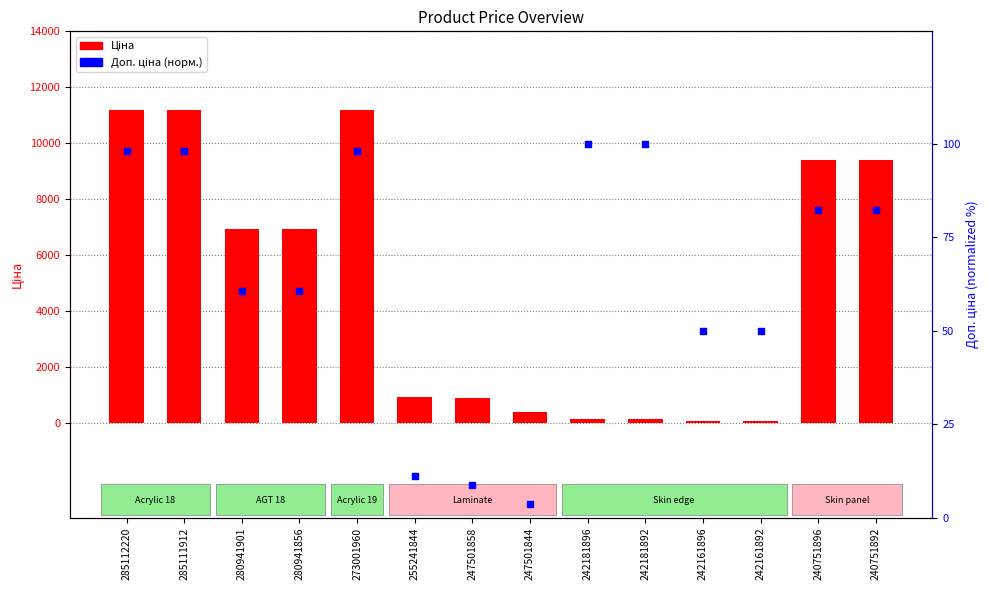

What are all the series names shown in the legend?

Ціна, Доп. ціна (норм.)